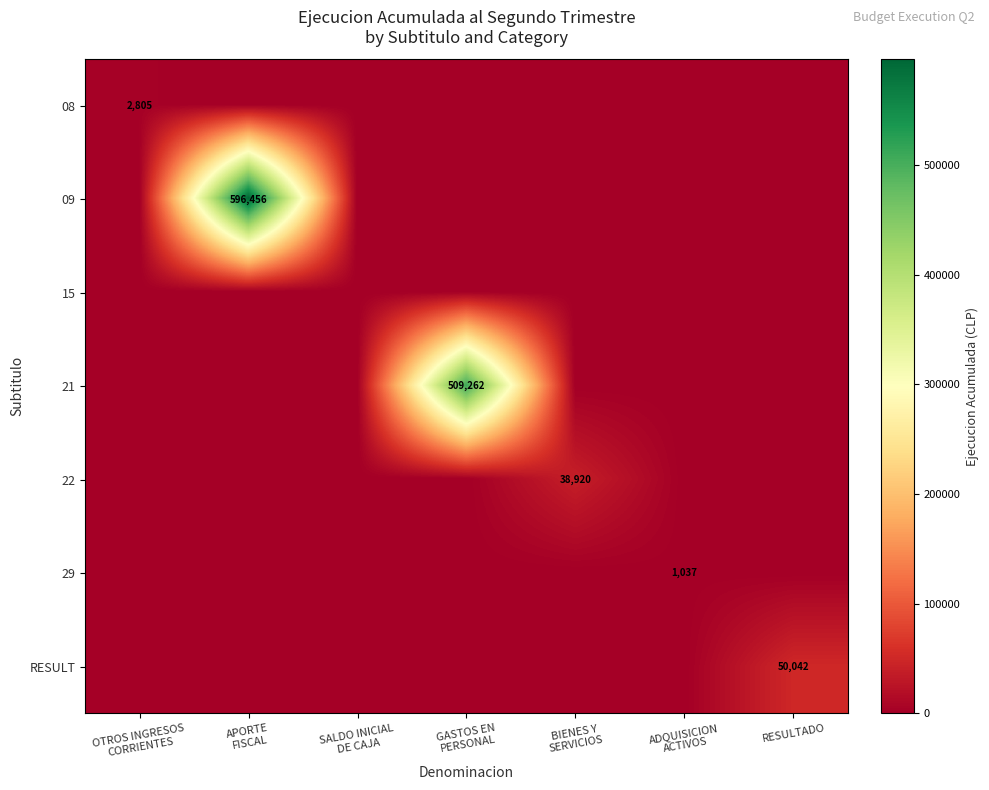

What is the average value of the 08 series?

401